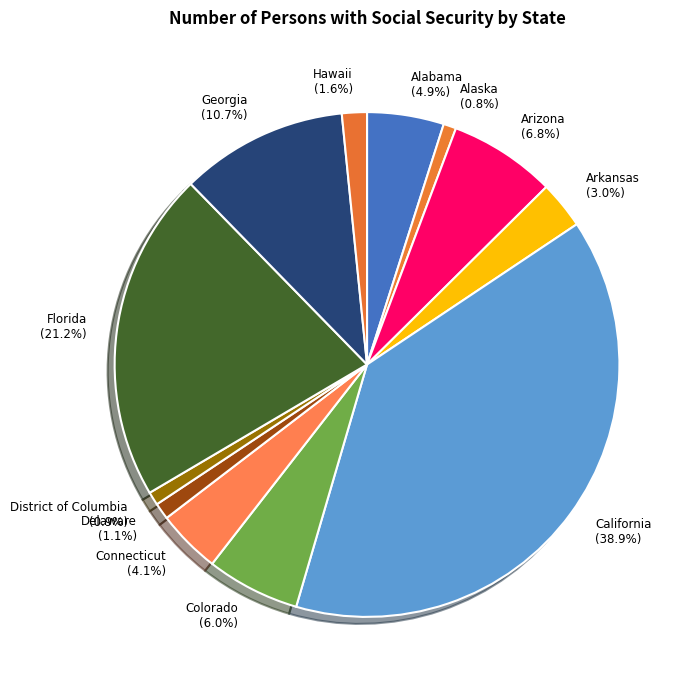

What is the largest slice in the pie chart?

California